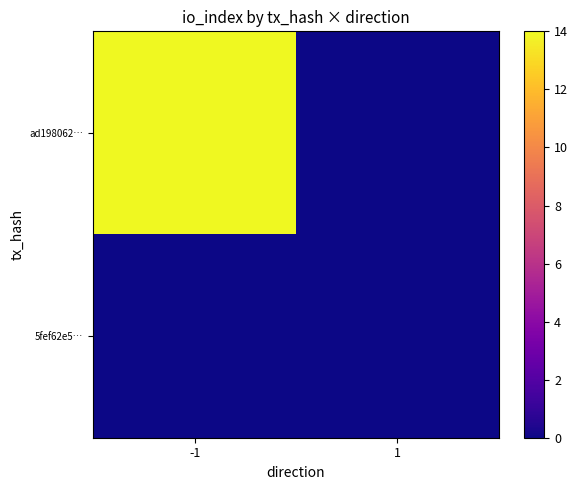

What is the greatest value displayed?

14